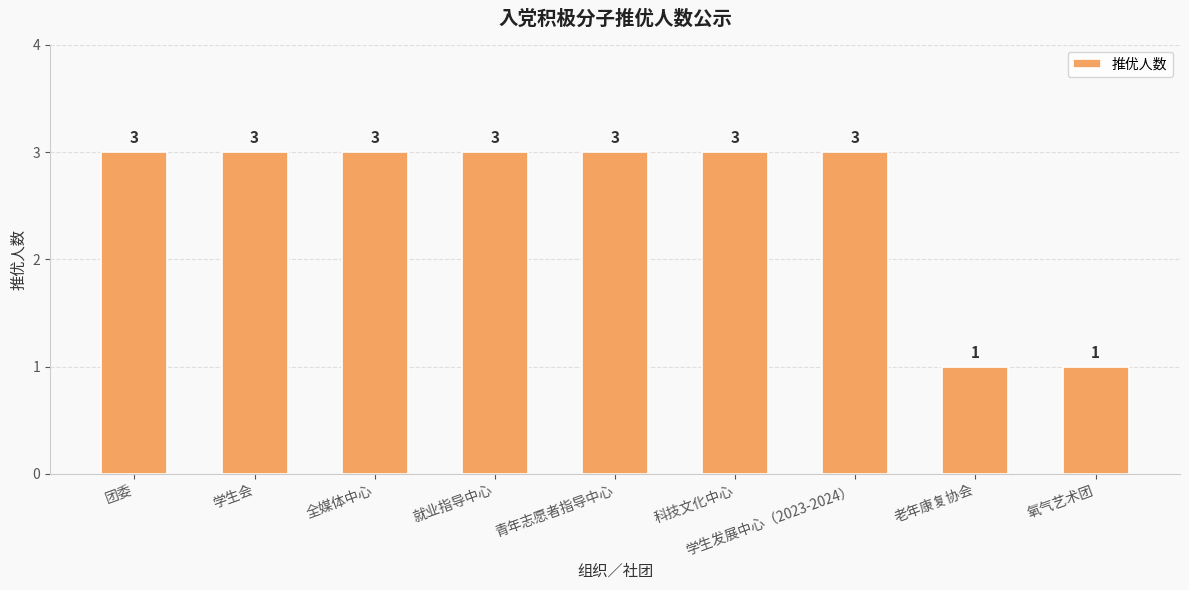

How many bars are there in total?

9